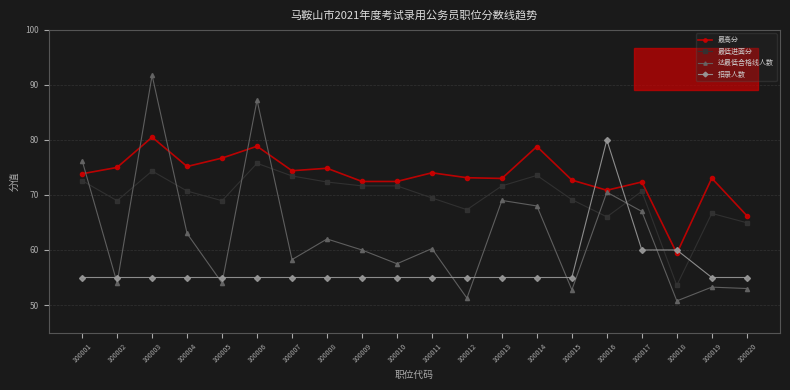

Where do 最低进面分 and 达最低合格线人数 first cross each other?

100001 and 100002